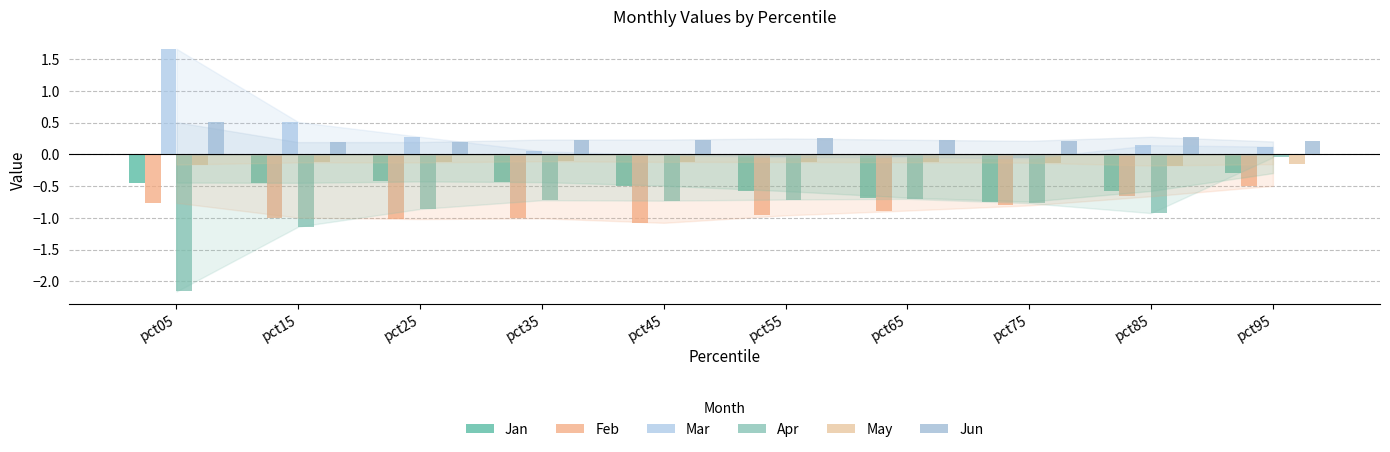

What is the total value across all series at pct55?

-2.2